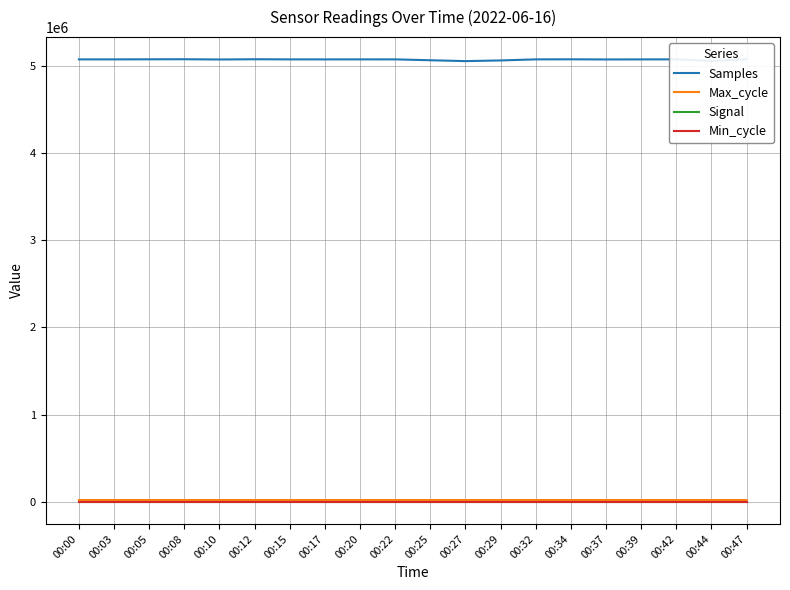

Is it true that Samples equals 5052197 at 00:27?

True